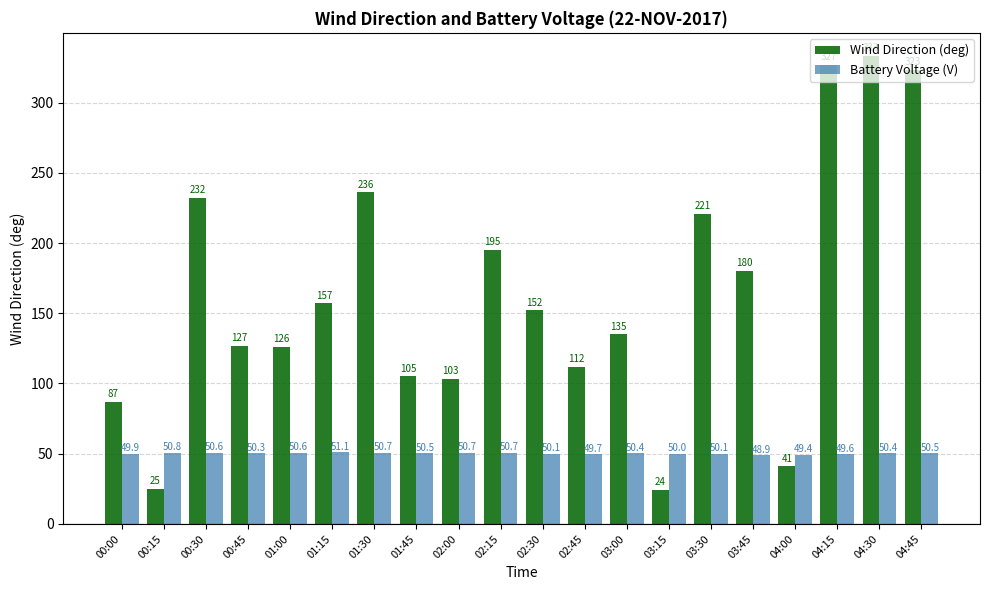

At which category is the sum across all series the highest?

04:30